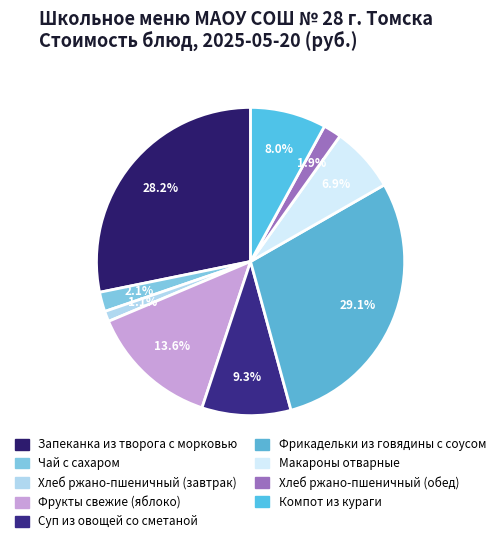

Is it true that Компот из кураги is 8% of the pie?

True